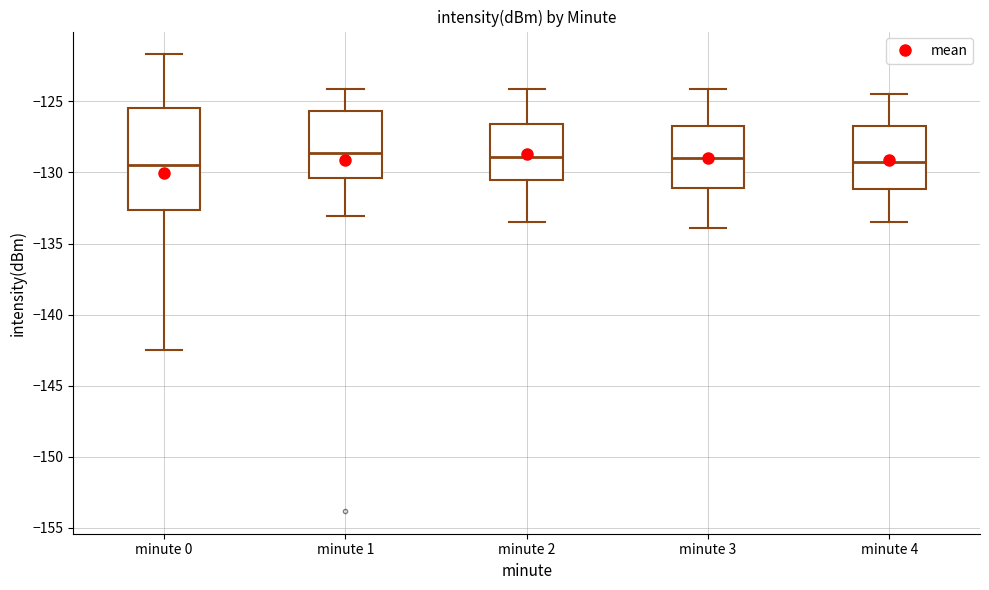

Where is the lower edge of the box for minute 2 on the y-axis? The values are not printed on the chart, so give them approximately, as read against the axis.

-130.5